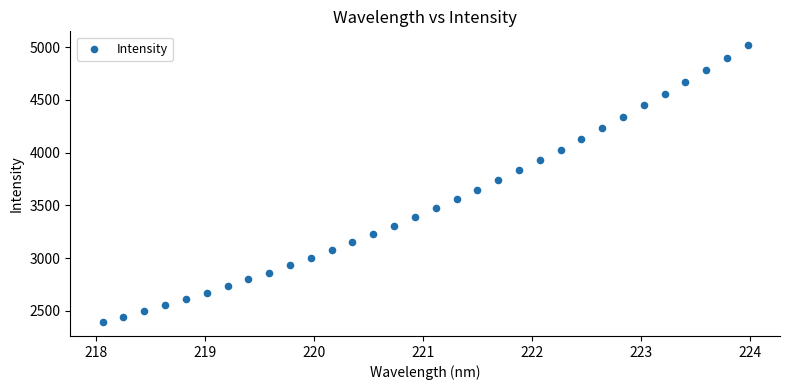

What is the range of X values (max minus min)?

5.9